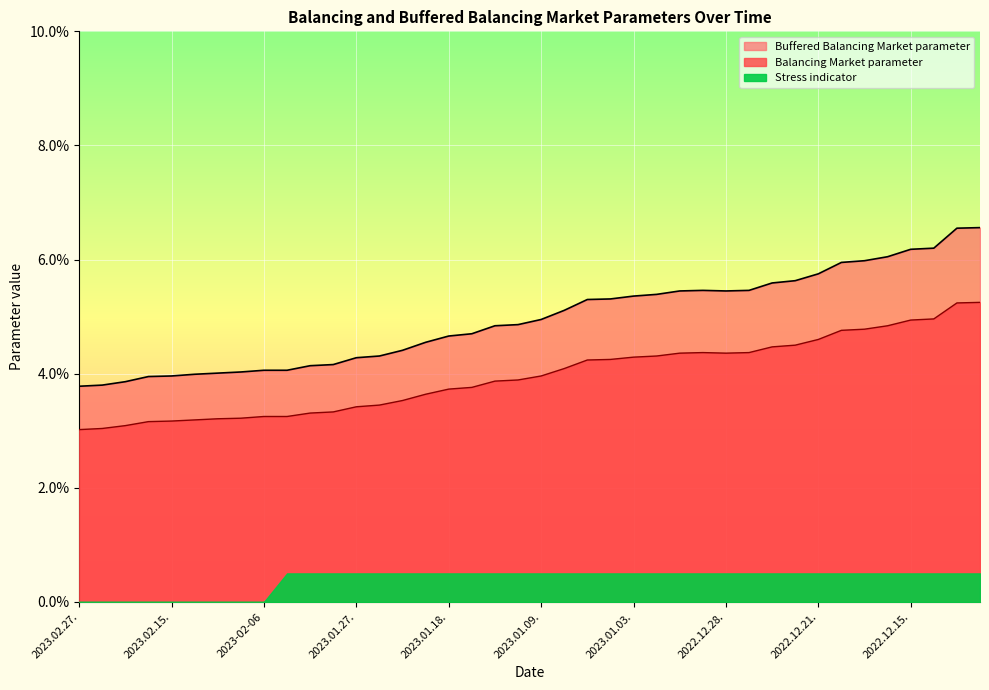

True or false: Balancing Market parameter has more than 0 points higher than both neighbors.

True